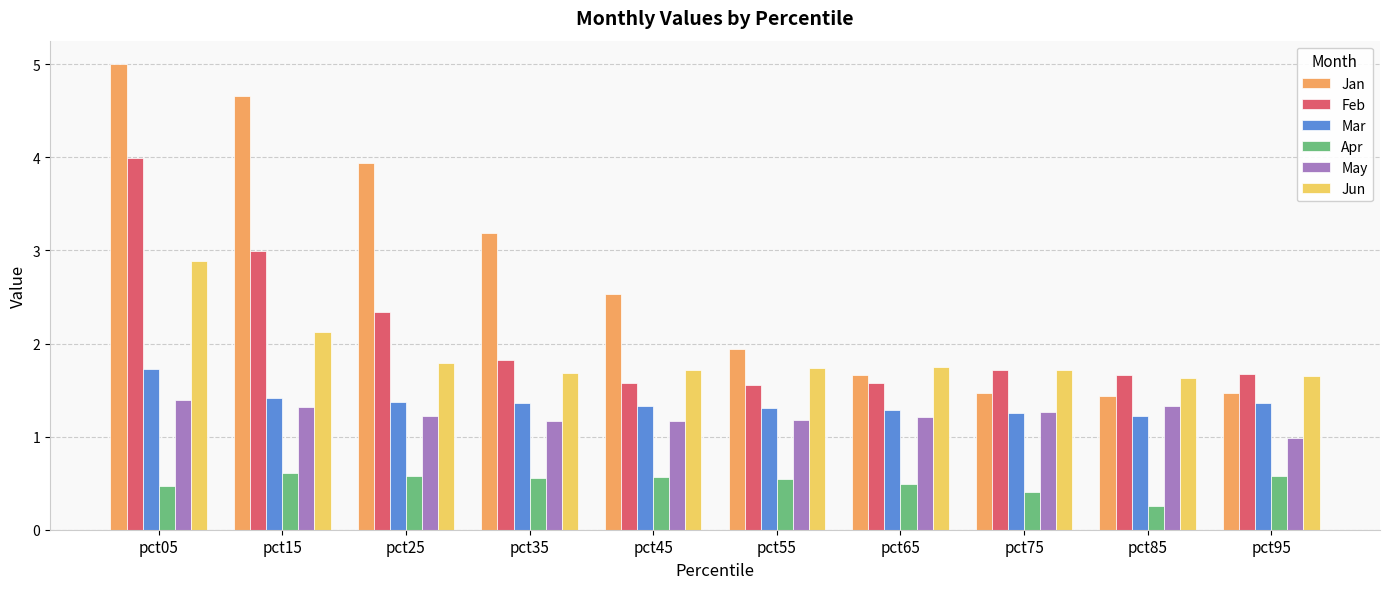

Rank the series at pct65 from lowest to highest value.

Apr, May, Mar, Feb, Jan, Jun